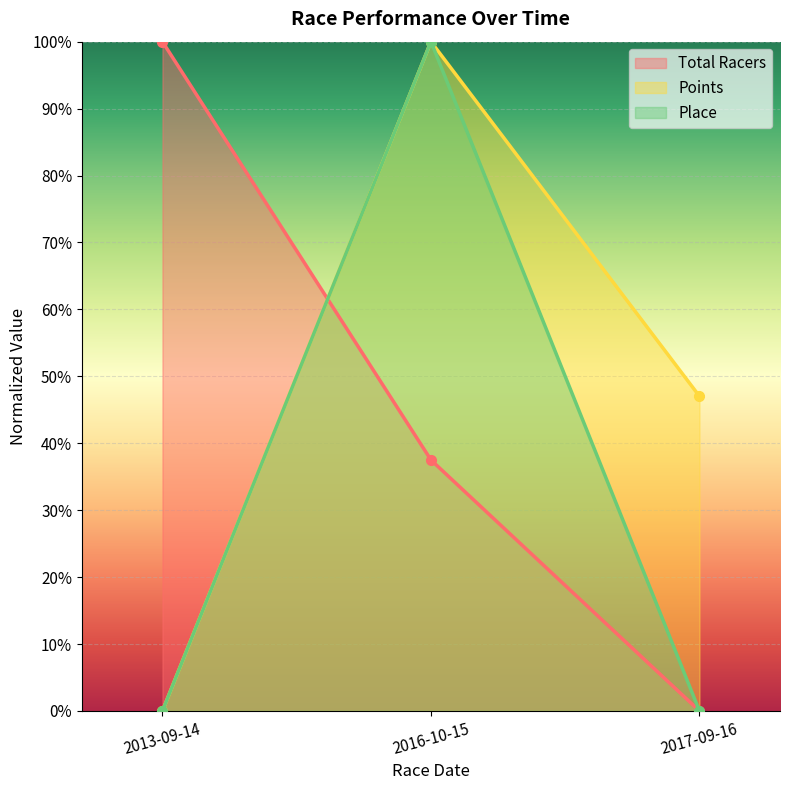

How many lines are shown in the chart?

3